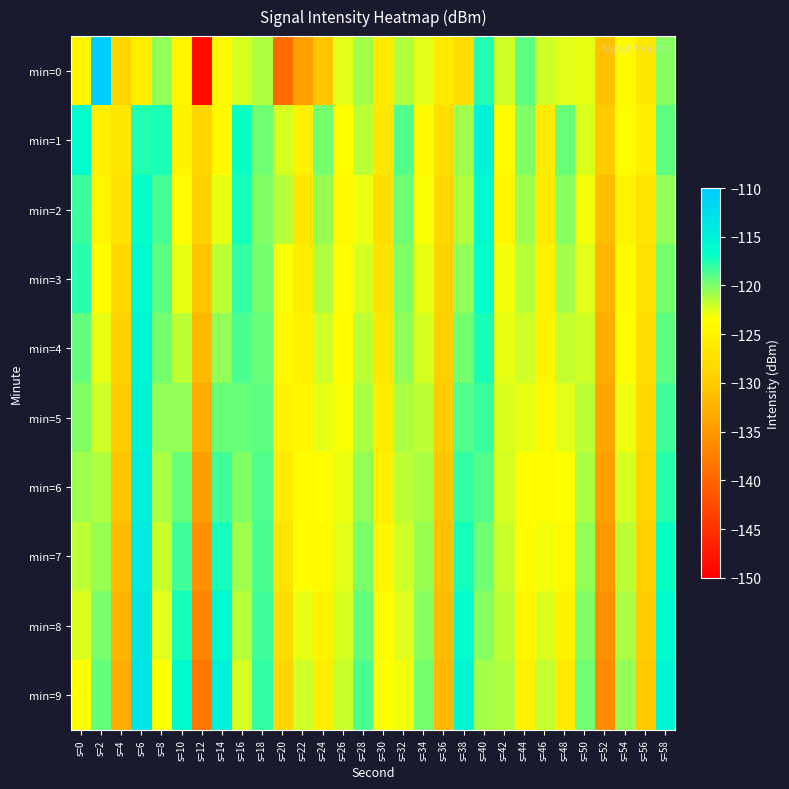

Between s=30 and s=58, which series saw the biggest shift?

min=9